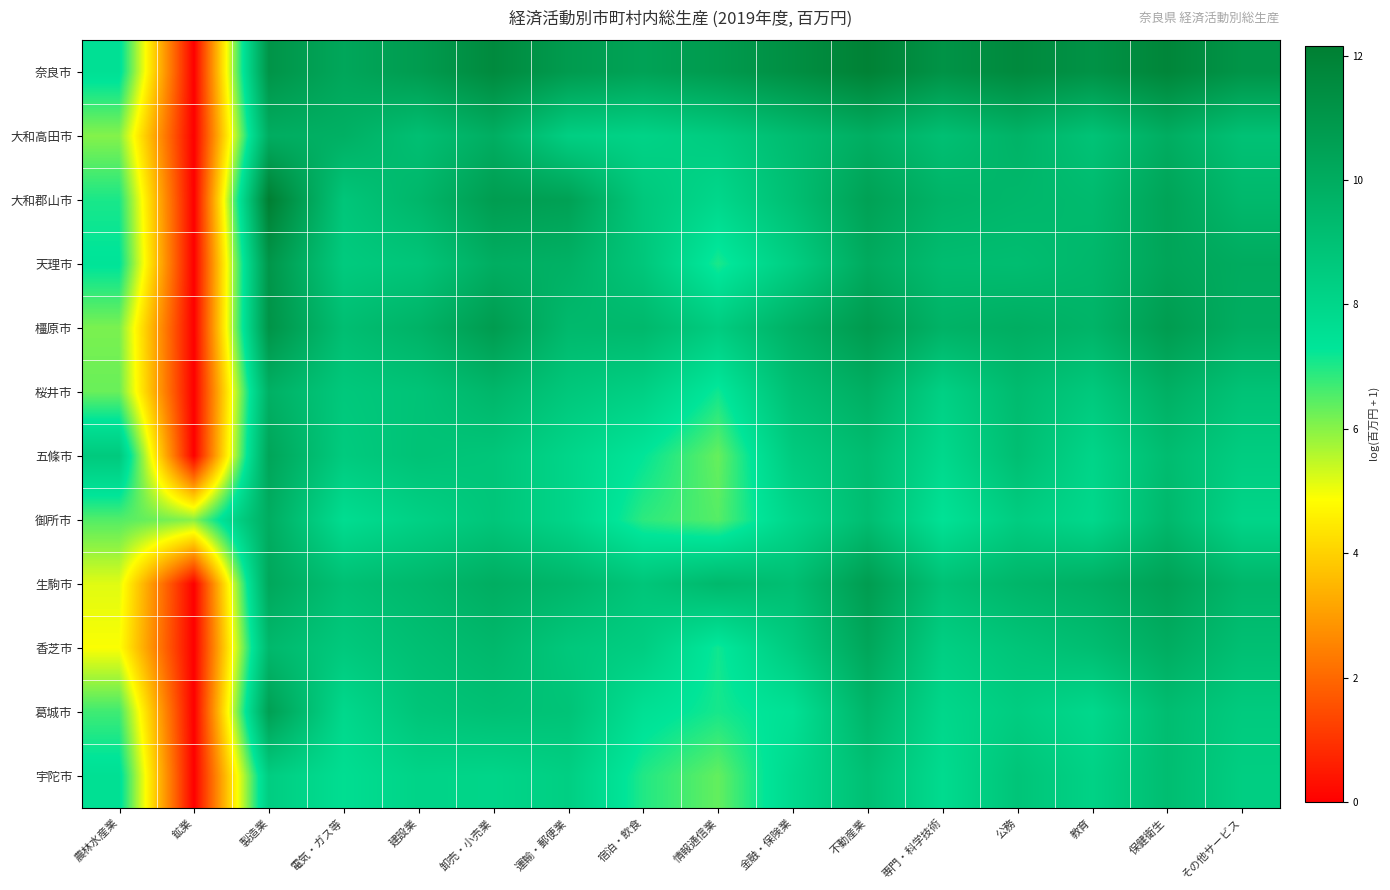

Reading left to right, what are all the values shown in this chart?

奈良市: 農林水産業=7.5	鉱業=0.0	製造業=11.1	電気・ガス等=10.2	建設業=10.8	卸売・小売業=11.6	運輸・郵便業=10.8	宿泊・飲食=10.5	情報通信業=10.8	金融・保険業=11.4	不動産業=12.0	専門・科学技術=11.2	公務=11.6	教育=11.2	保健衛生=11.8	その他サービス=11.1
大和高田市: 農林水産業=6.0	鉱業=0.0	製造業=9.9	電気・ガス等=9.8	建設業=9.1	卸売・小売業=9.9	運輸・郵便業=8.3	宿泊・飲食=8.1	情報通信業=8.5	金融・保険業=9.2	不動産業=9.9	専門・科学技術=9.1	公務=9.6	教育=8.9	保健衛生=9.9	その他サービス=9.0
大和郡山市: 農林水産業=7.0	鉱業=0.0	製造業=12.2	電気・ガス等=8.8	建設業=9.5	卸売・小売業=10.7	運輸・郵便業=10.5	宿泊・飲食=8.7	情報通信業=7.9	金融・保険業=9.1	不動産業=10.5	専門・科学技術=9.6	公務=9.5	教育=9.3	保健衛生=10.4	その他サービス=9.4
天理市: 農林水産業=7.4	鉱業=0.0	製造業=11.0	電気・ガス等=8.5	建設業=8.8	卸売・小売業=9.9	運輸・郵便業=9.8	宿泊・飲食=8.7	情報通信業=7.0	金融・保険業=8.4	不動産業=10.1	専門・科学技術=9.2	公務=9.2	教育=9.4	保健衛生=10.3	その他サービス=10.0
橿原市: 農林水産業=6.1	鉱業=0.0	製造業=11.1	電気・ガス等=9.1	建設業=9.7	卸売・小売業=10.8	運輸・郵便業=9.4	宿泊・飲食=9.4	情報通信業=8.5	金融・保険業=9.8	不動産業=10.8	専門・科学技術=9.7	公務=9.9	教育=9.6	保健衛生=10.8	その他サービス=9.9
桜井市: 農林水産業=6.3	鉱業=0.0	製造業=9.8	電気・ガス等=8.7	建設業=8.9	卸売・小売業=9.5	運輸・郵便業=8.7	宿泊・飲食=8.3	情報通信業=7.1	金融・保険業=9.1	不動産業=9.9	専門・科学技術=8.3	公務=9.3	教育=8.6	保健衛生=9.8	その他サービス=8.9
五條市: 農林水産業=8.6	鉱業=0.0	製造業=10.3	電気・ガス等=8.5	建設業=8.9	卸売・小売業=8.8	運輸・郵便業=8.0	宿泊・飲食=7.3	情報通信業=6.3	金融・保険業=8.5	不動産業=9.2	専門・科学技術=7.9	公務=9.1	教育=8.0	保健衛生=9.2	その他サービス=8.4
御所市: 農林水産業=6.5	鉱業=6.0	製造業=9.9	電気・ガス等=7.7	建設業=8.2	卸売・小売業=8.8	運輸・郵便業=8.0	宿泊・飲食=6.9	情報通信業=6.5	金融・保険業=8.0	不動産業=9.2	専門・科学技術=7.4	公務=8.4	教育=7.9	保健衛生=9.4	その他サービス=8.1
生駒市: 農林水産業=5.2	鉱業=0.0	製造業=10.2	電気・ガス等=9.1	建設業=9.4	卸売・小売業=9.9	運輸・郵便業=9.5	宿泊・飲食=8.8	情報通信業=9.4	金融・保険業=9.1	不動産業=10.7	専門・科学技術=9.0	公務=9.5	教育=9.8	保健衛生=10.5	その他サービス=9.5
香芝市: 農林水産業=4.9	鉱業=0.0	製造業=9.4	電気・ガス等=8.6	建設業=9.1	卸売・小売業=9.4	運輸・郵便業=8.7	宿泊・飲食=8.4	情報通信業=7.1	金融・保険業=8.5	不動産業=10.2	専門・科学技術=8.3	公務=8.8	教育=9.2	保健衛生=9.9	その他サービス=9.1
葛城市: 農林水産業=6.7	鉱業=0.0	製造業=10.6	電気・ガス等=7.9	建設業=8.8	卸売・小売業=9.0	運輸・郵便業=8.9	宿泊・飲食=7.5	情報通信業=7.1	金融・保険業=7.5	不動産業=9.6	専門・科学技術=8.0	公務=8.4	教育=7.9	保健衛生=9.2	その他サービス=8.5
宇陀市: 農林水産業=7.5	鉱業=0.0	製造業=8.4	電気・ガス等=7.6	建設業=8.1	卸売・小売業=8.0	運輸・郵便業=8.3	宿泊・飲食=7.0	情報通信業=6.3	金融・保険業=7.8	不動産業=9.0	専門・科学技術=7.8	公務=8.8	教育=8.2	保健衛生=9.2	その他サービス=8.4